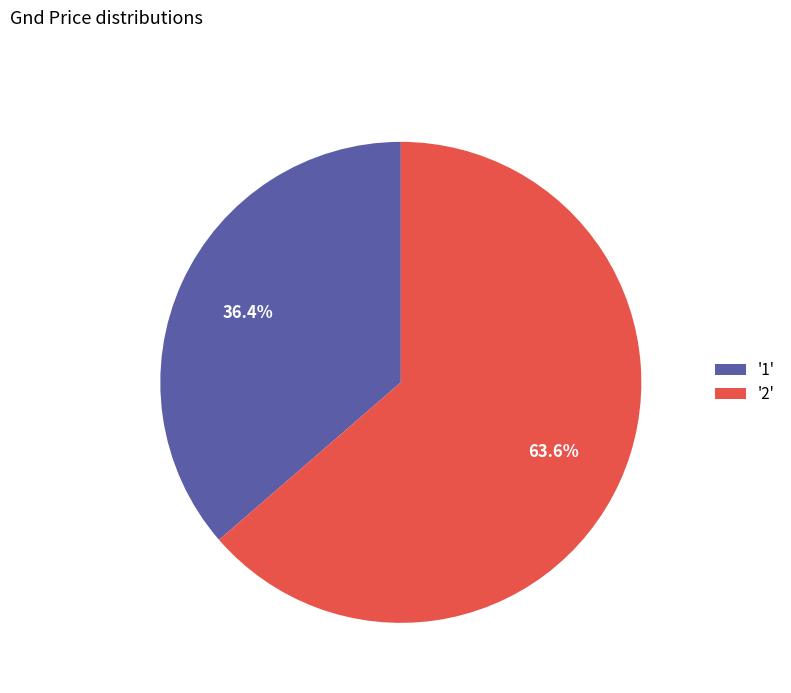

Between '2' and '1', which is larger?

'2'